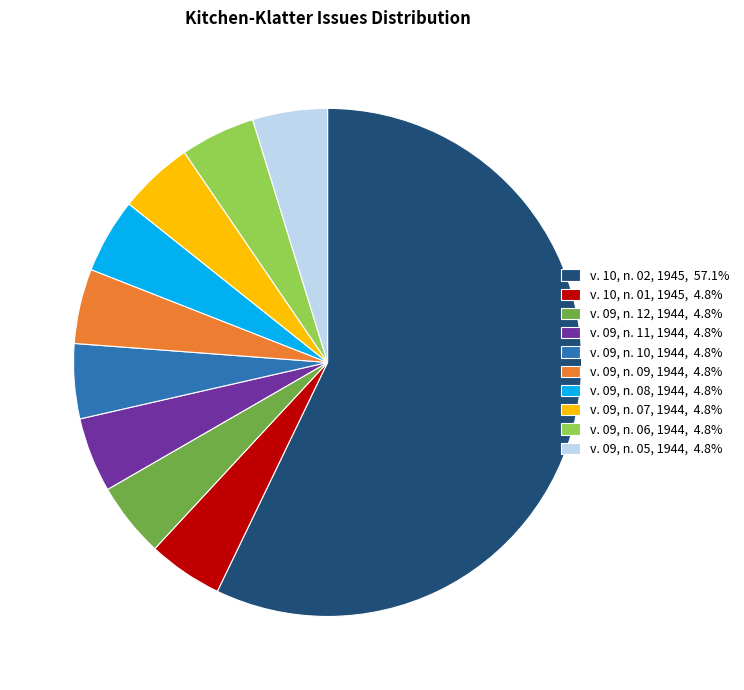

Does v. 09, n. 11, 1944, 4.8% account for over 50% of the chart?

No